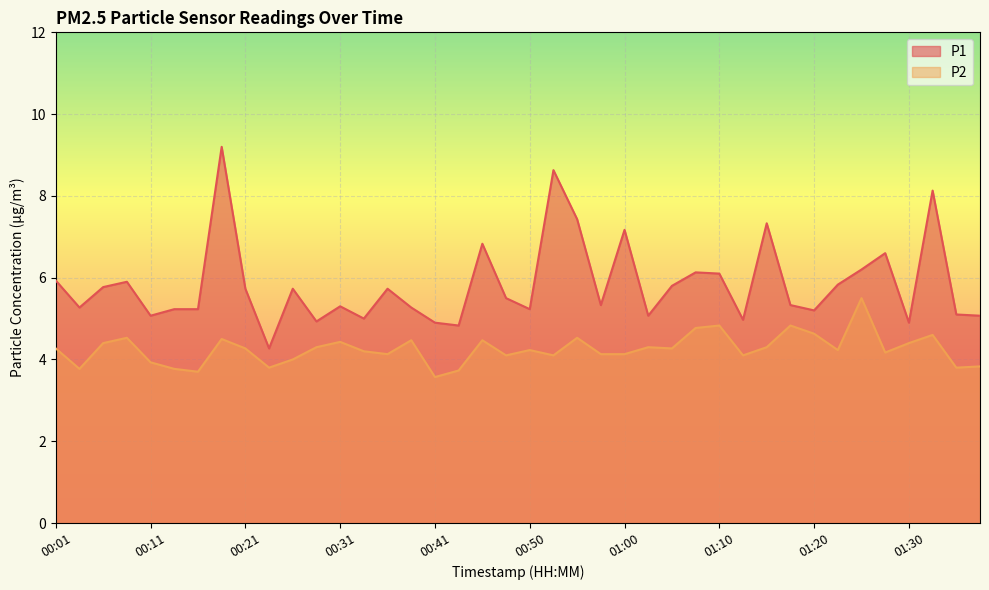

True or false: P2 and P1 cross at least once.

False